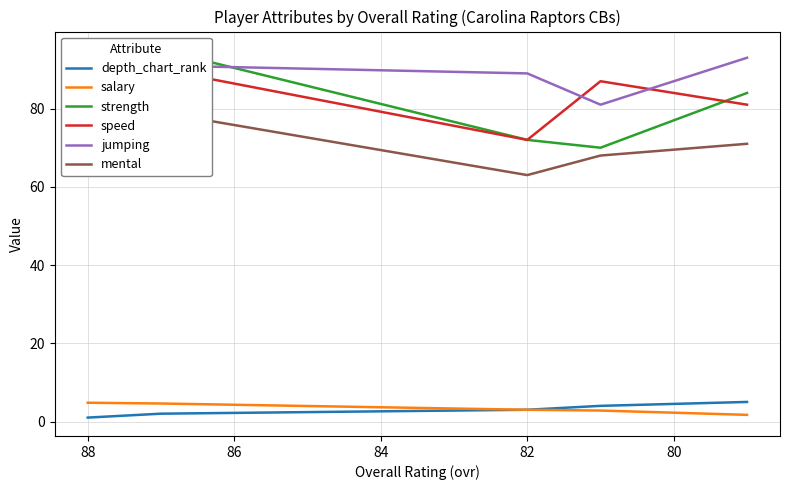

The mental series shows 34.4 at 88. True or false?

False